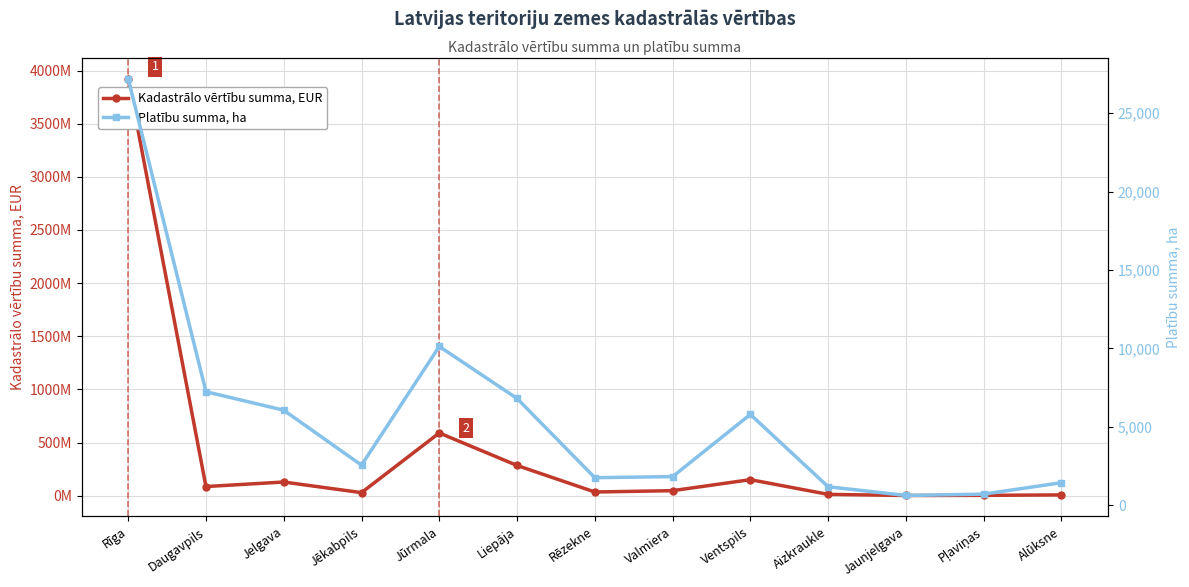

What position from the right is Pļaviņas?

2